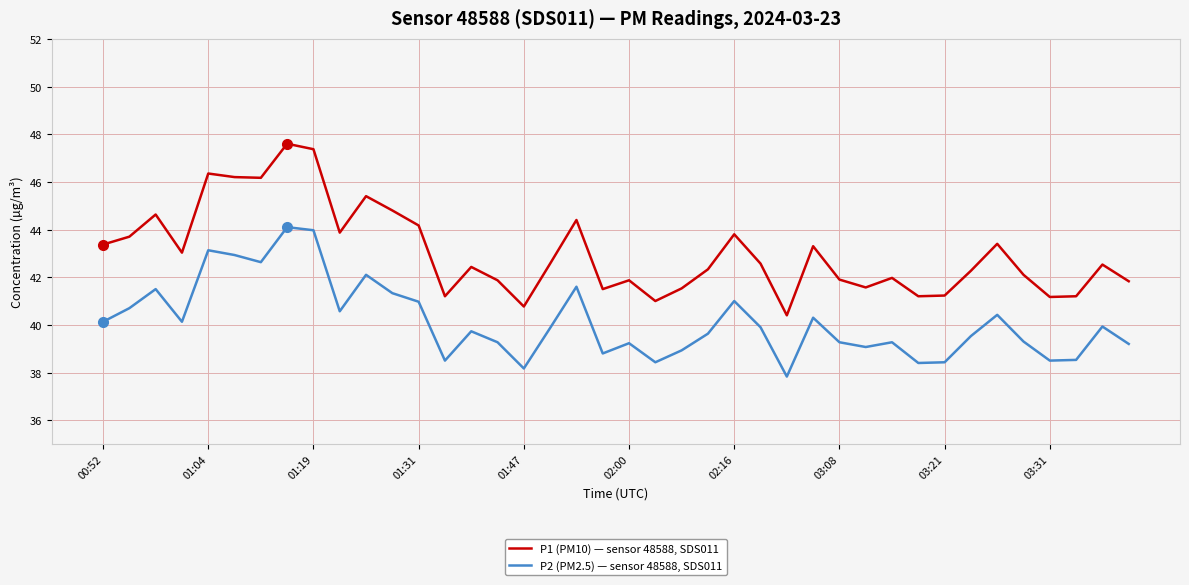

Which series has the widest spread of values?

P1 (PM10) — sensor 48588, SDS011